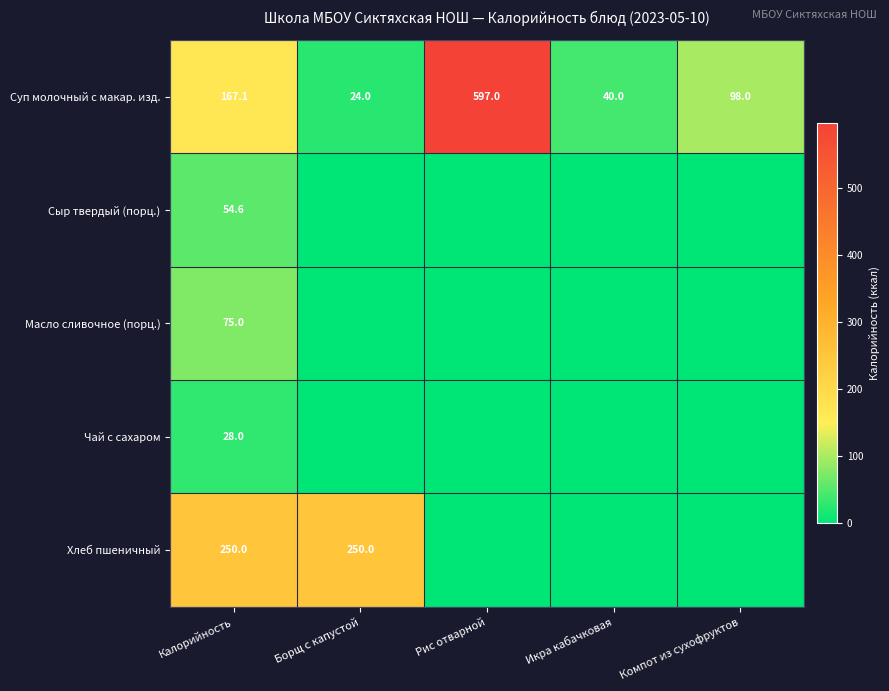

Which label corresponds to the largest value in the chart?

Рис отварной